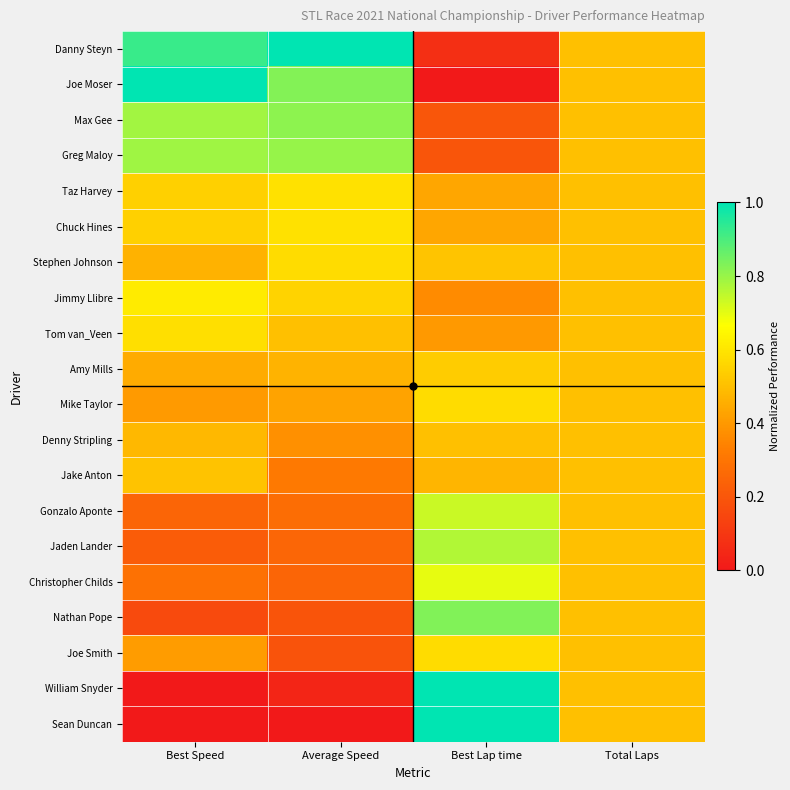

Reading left to right, what are all the values shown in this chart?

Danny Steyn: Best Speed=0.9	Average Speed=1.0	Best Lap time=0.1	Total Laps=0.5
Joe Moser: Best Speed=1.0	Average Speed=0.8	Best Lap time=0.0	Total Laps=0.5
Max Gee: Best Speed=0.8	Average Speed=0.8	Best Lap time=0.2	Total Laps=0.5
Greg Maloy: Best Speed=0.8	Average Speed=0.8	Best Lap time=0.2	Total Laps=0.5
Taz Harvey: Best Speed=0.5	Average Speed=0.6	Best Lap time=0.4	Total Laps=0.5
Chuck Hines: Best Speed=0.5	Average Speed=0.6	Best Lap time=0.4	Total Laps=0.5
Stephen Johnson: Best Speed=0.5	Average Speed=0.6	Best Lap time=0.5	Total Laps=0.5
Jimmy Llibre: Best Speed=0.6	Average Speed=0.6	Best Lap time=0.4	Total Laps=0.5
Tom van_Veen: Best Speed=0.6	Average Speed=0.5	Best Lap time=0.4	Total Laps=0.5
Amy Mills: Best Speed=0.4	Average Speed=0.5	Best Lap time=0.5	Total Laps=0.5
Mike Taylor: Best Speed=0.4	Average Speed=0.4	Best Lap time=0.6	Total Laps=0.5
Denny Stripling: Best Speed=0.5	Average Speed=0.4	Best Lap time=0.5	Total Laps=0.5
Jake Anton: Best Speed=0.5	Average Speed=0.3	Best Lap time=0.5	Total Laps=0.5
Gonzalo Aponte: Best Speed=0.2	Average Speed=0.3	Best Lap time=0.7	Total Laps=0.5
Jaden Lander: Best Speed=0.2	Average Speed=0.3	Best Lap time=0.8	Total Laps=0.5
Christopher Childs: Best Speed=0.3	Average Speed=0.2	Best Lap time=0.7	Total Laps=0.5
Nathan Pope: Best Speed=0.2	Average Speed=0.2	Best Lap time=0.8	Total Laps=0.5
Joe Smith: Best Speed=0.4	Average Speed=0.2	Best Lap time=0.6	Total Laps=0.5
William Snyder: Best Speed=0.0	Average Speed=0.0	Best Lap time=1.0	Total Laps=0.5
Sean Duncan: Best Speed=0.0	Average Speed=0.0	Best Lap time=1.0	Total Laps=0.5